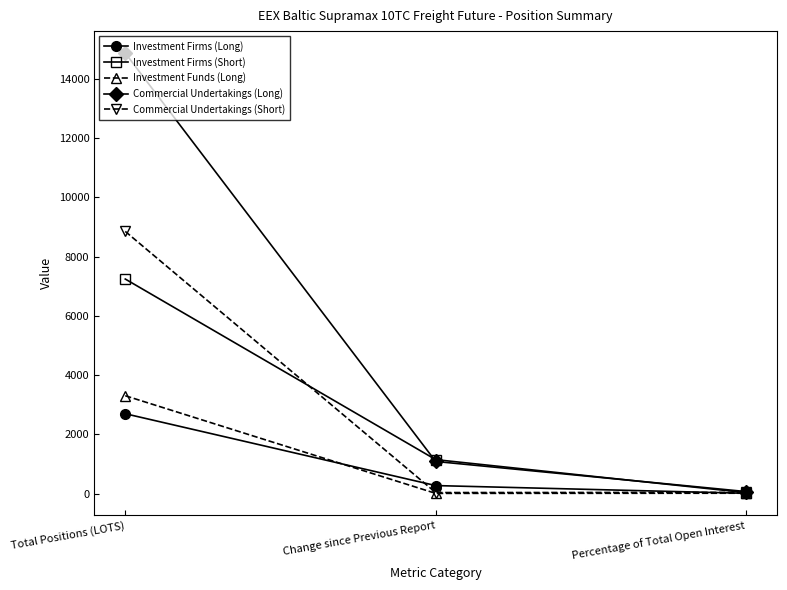

What is the total value across all series at Total Positions (LOTS)?

36970.4